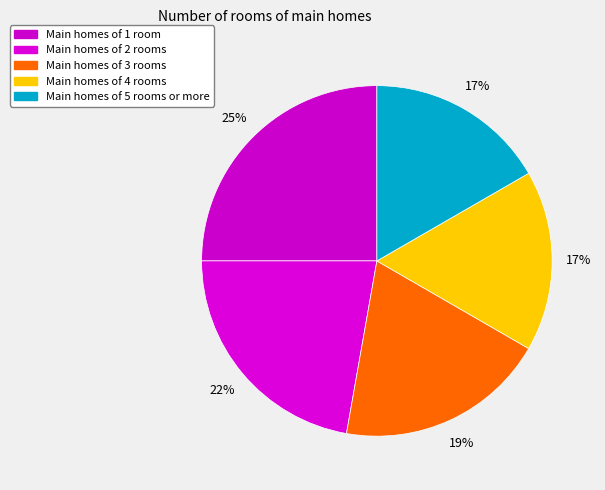

Count the number of slices in the pie.

5